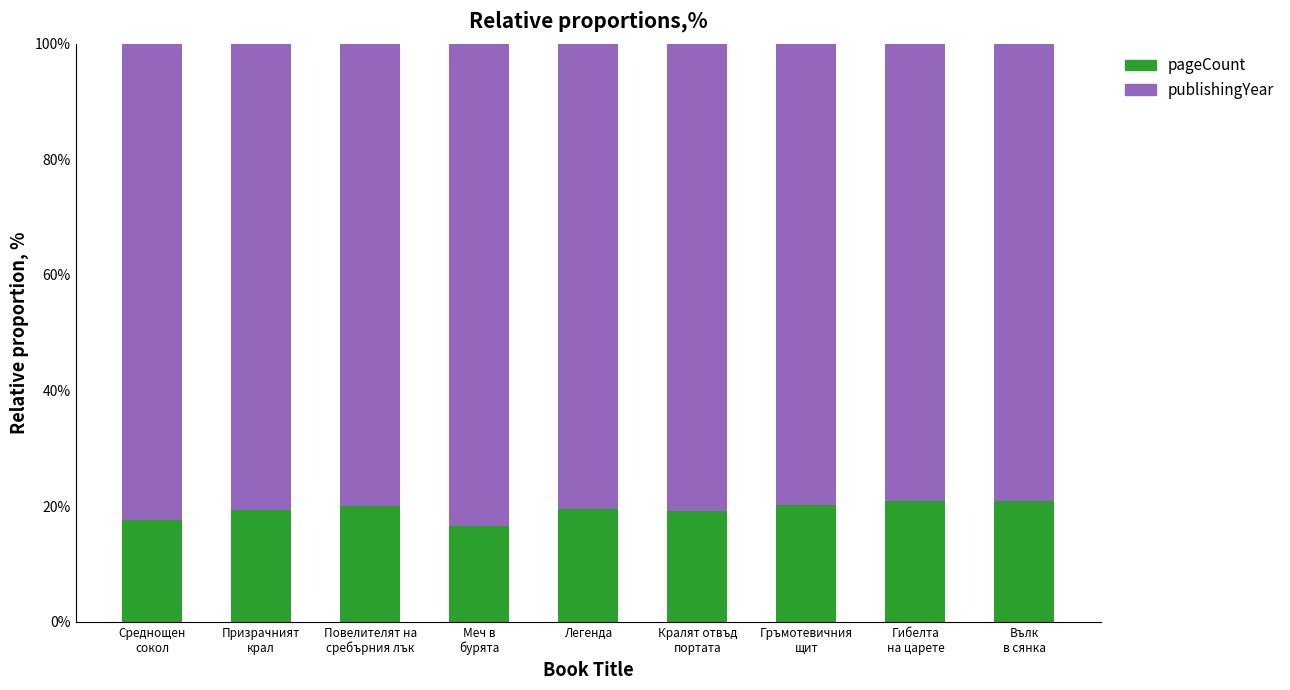

What is the minimum value for pageCount?

16.6